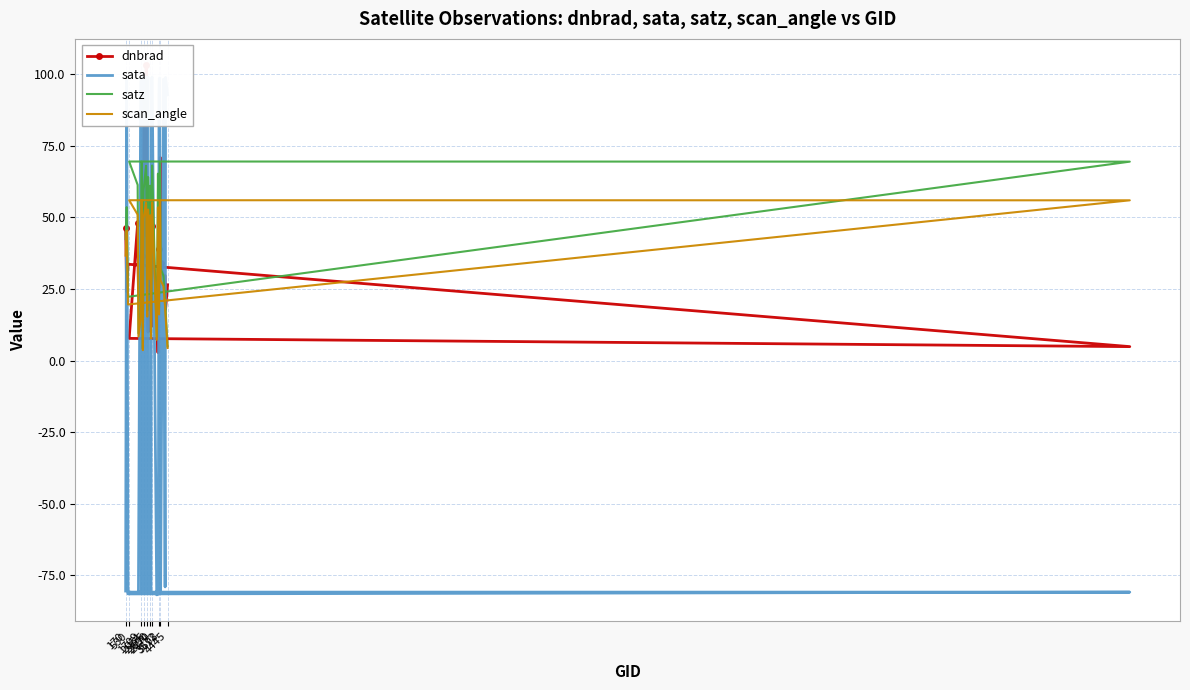

Reading left to right, what are all the values shown in this chart?

dnbrad: 46.3	24.1	33.7	4.9	7.7	48.0	34.0	25.0	20.8	28.3	36.6	17.9	40.1	92.6	43.6	103.1	48.7	22.4	9.9	51.1	25.4	55.7	29.9	20.5	11.9	46.9	35.5	25.2	2.8	38.9	39.1	43.7	25.6	39.4	70.9	34.0	29.5	29.7	17.8	26.5
sata: -80.5	98.5	-81.5	-80.9	-80.9	-81.3	-80.9	-81.4	97.3	98.7	-81.0	99.1	99.0	-80.9	99.0	-81.3	-79.7	98.2	99.0	-80.8	-80.9	-80.9	-81.0	-80.3	97.4	98.6	99.1	-81.8	-81.6	-81.0	94.3	98.2	98.7	-81.1	-80.7	-81.2	98.3	-79.1	98.9	92.8
satz: 42.4	53.6	22.3	69.5	69.5	61.4	42.3	9.5	17.1	64.0	69.4	4.1	59.3	61.2	68.0	65.6	21.6	17.4	64.1	55.9	32.7	61.1	41.8	8.7	29.4	54.0	68.2	8.2	65.3	49.2	18.3	47.6	64.3	69.1	55.6	32.1	29.6	21.1	17.9	5.0
scan_angle: 36.7	45.4	19.6	56.0	56.0	51.0	36.6	8.4	15.1	52.7	55.9	3.6	49.6	50.9	55.1	53.7	19.0	15.3	52.8	47.1	28.5	50.7	36.2	7.7	25.7	45.7	55.2	7.2	53.5	42.0	16.1	40.8	52.9	55.8	46.9	28.1	25.9	18.6	15.8	4.4